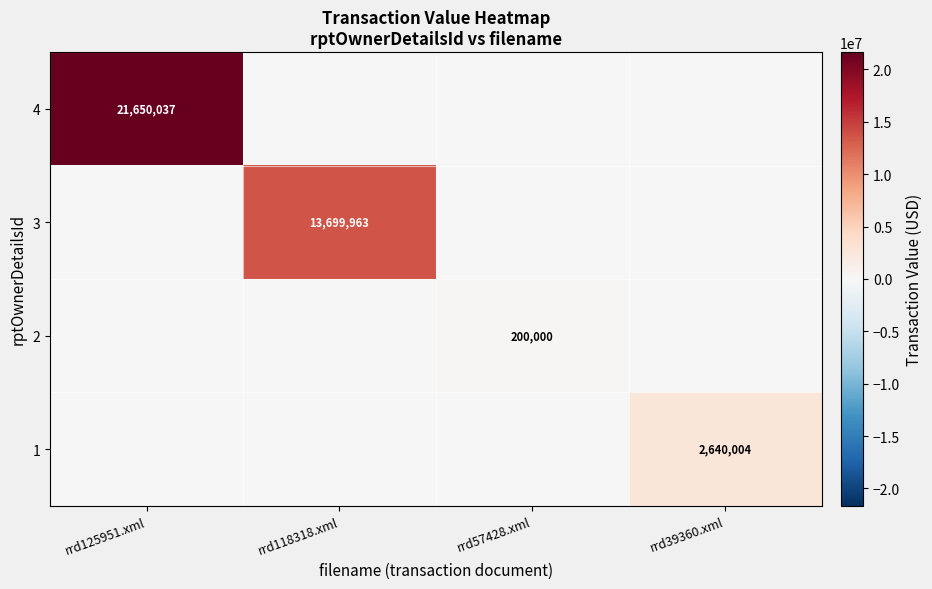

At which category is the sum across all series the highest?

rrd125951.xml